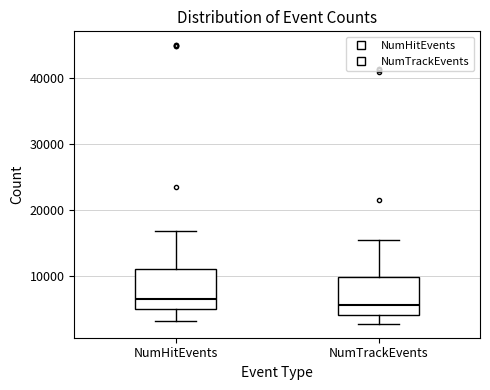

Where does the median line of the box for NumTrackEvents sit on the y-axis? The values are not printed on the chart, so give them approximately, as read against the axis.

6000